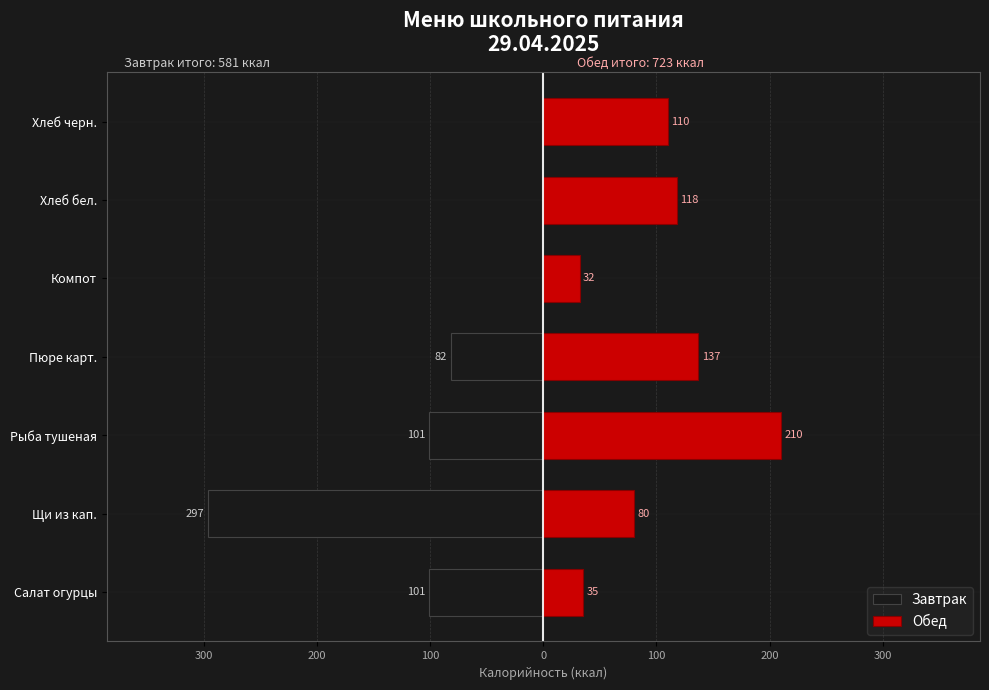

How many bars are there in total?

14